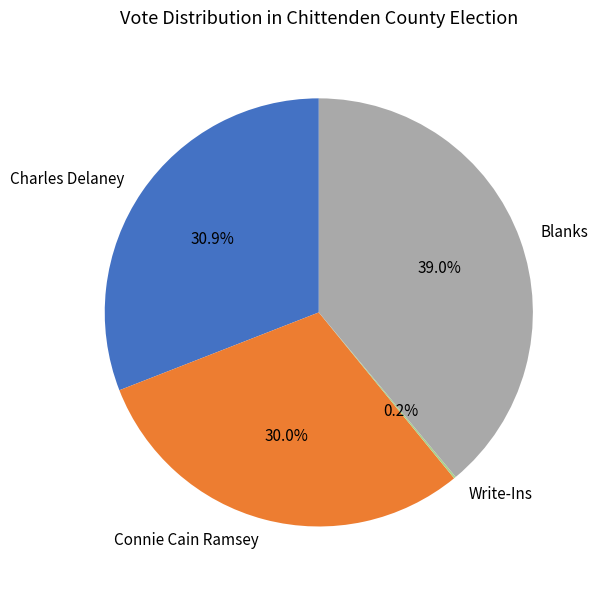

What is the largest slice in the pie chart?

Blanks